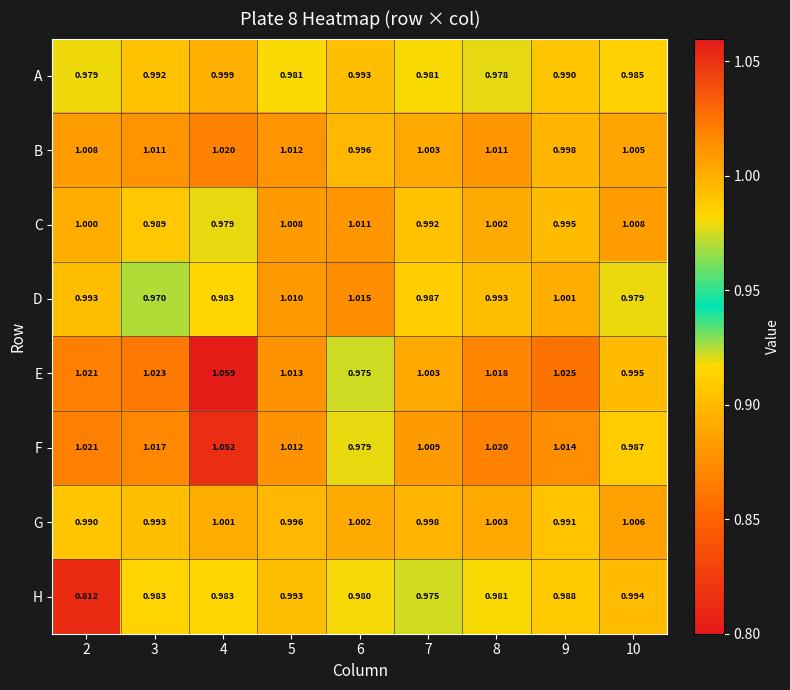

Between 2 and 5, which series saw the biggest shift?

H